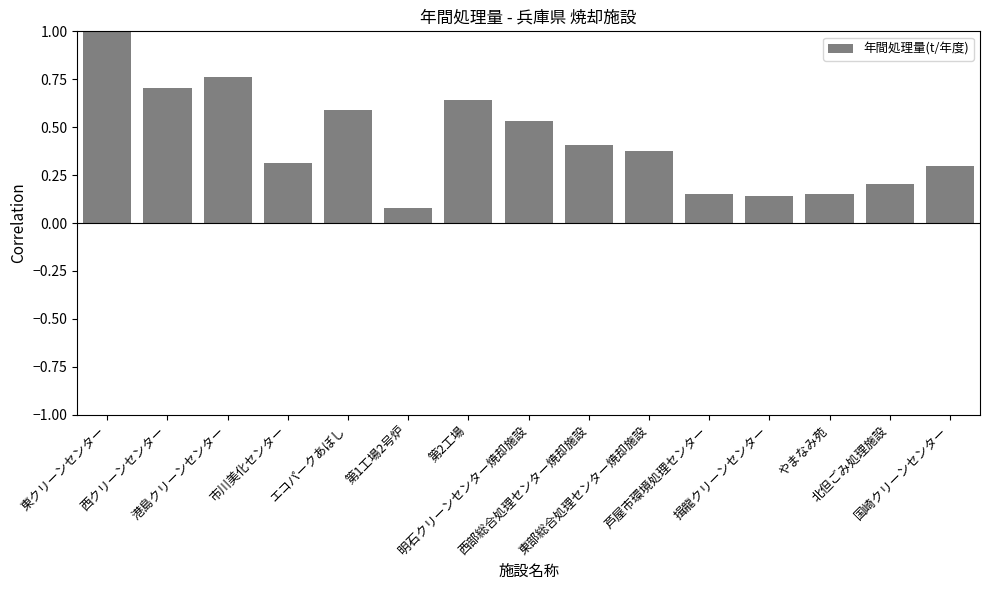

What is the difference between the maximum and minimum values?

0.9